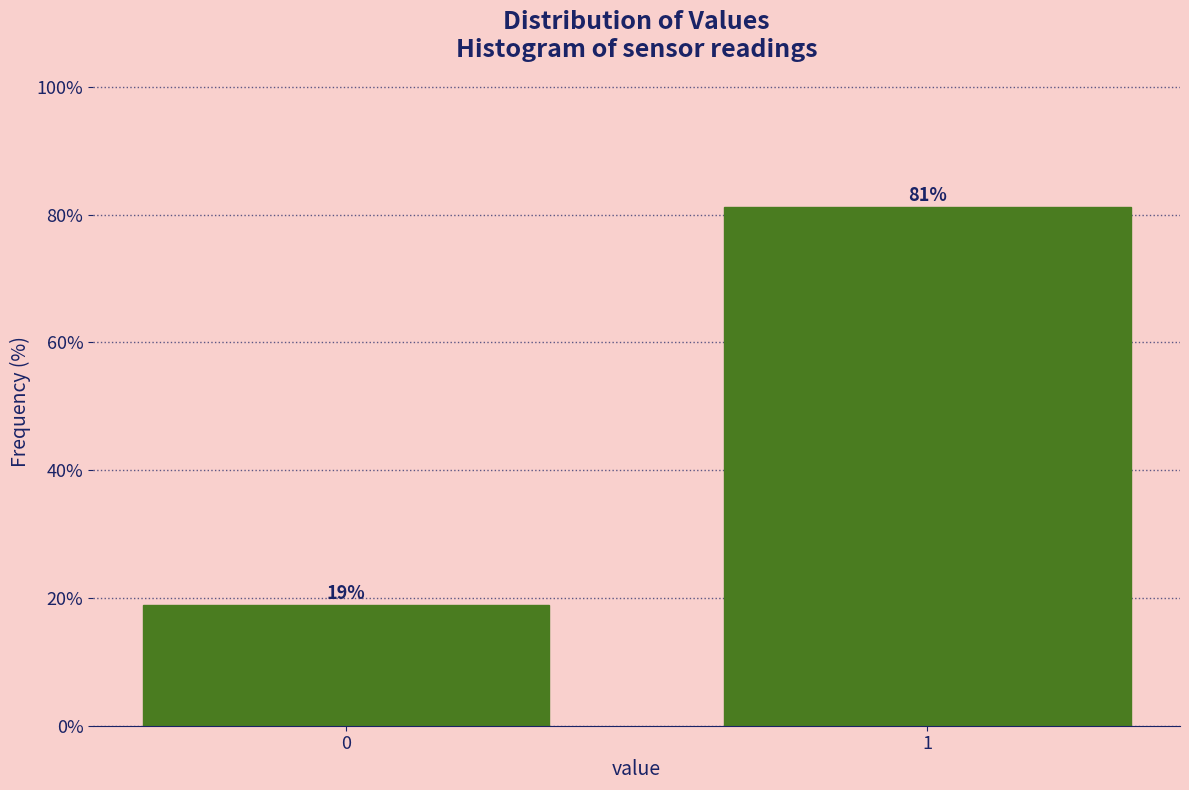

What is the maximum value shown in the chart?

81.2